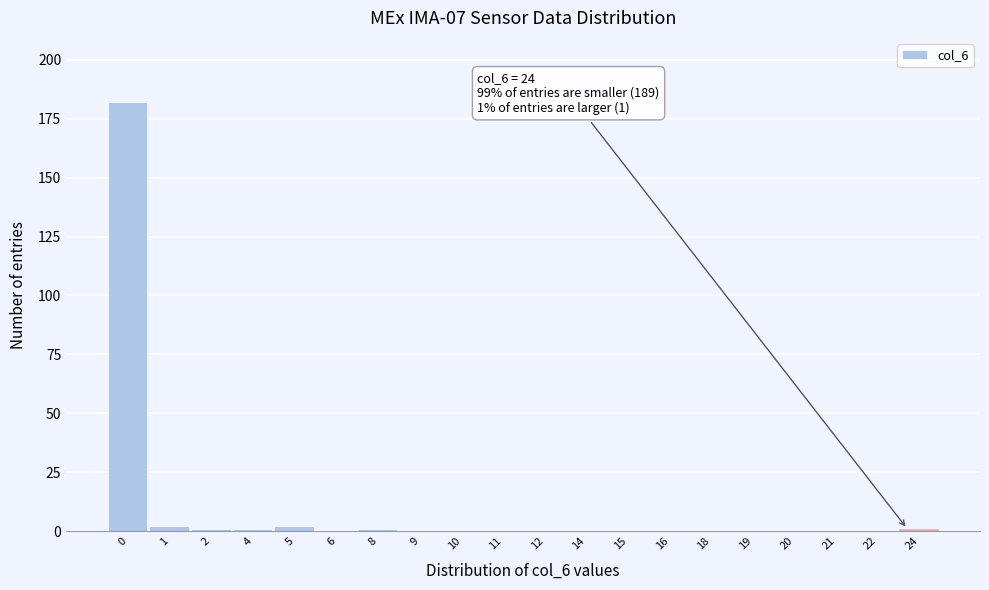

Reading left to right, what are all the values shown in this chart?

0=182	1=2	2=1	4=1	5=2	6=0	8=1	9=0	10=0	11=0	12=0	14=0	15=0	16=0	18=0	19=0	20=0	21=0	22=0	24=1